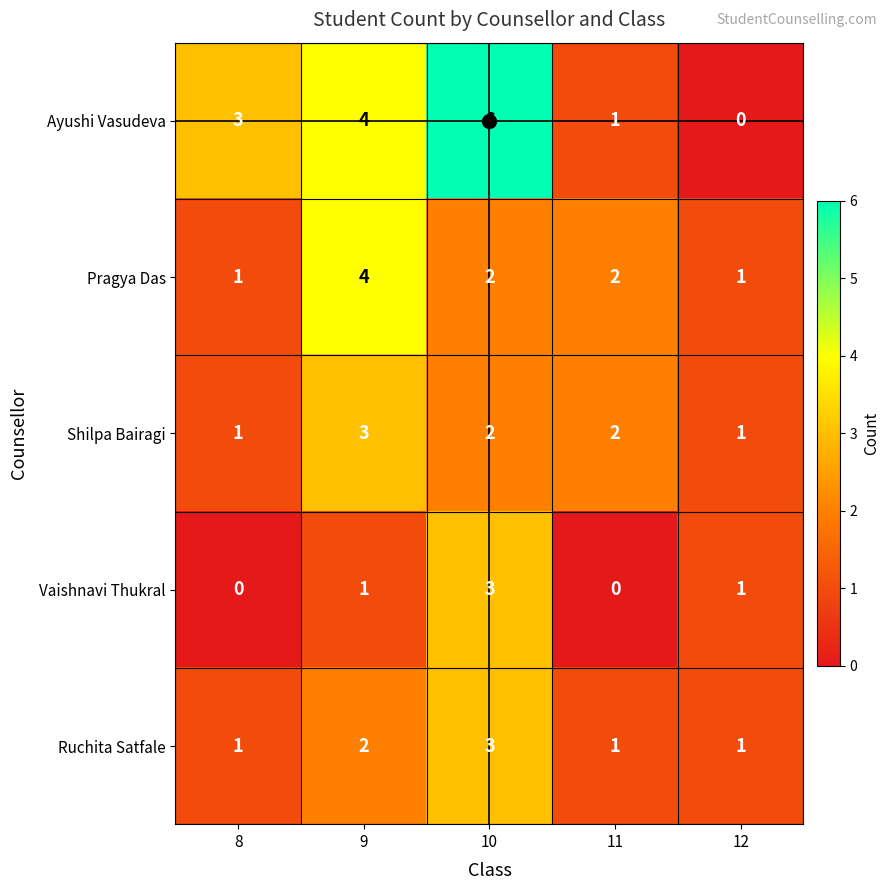

Which series has the largest total across all categories?

Ayushi Vasudeva